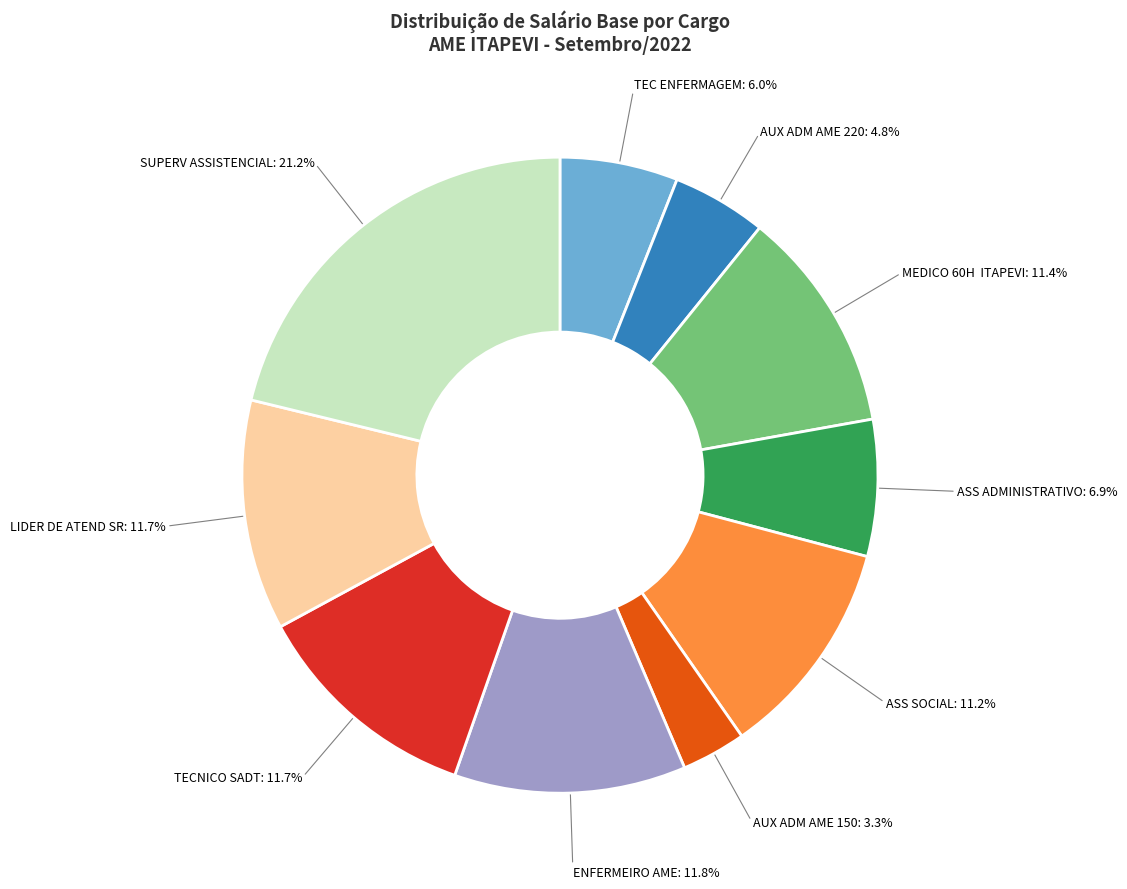

To the nearest percent, what is the average slice percentage?

10%